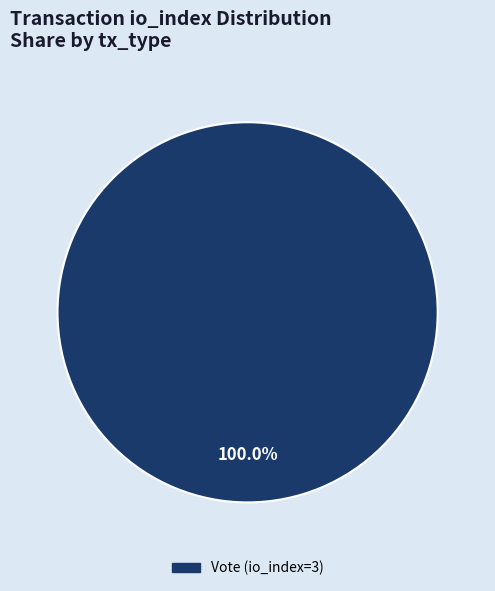

Does any single category account for the majority?

Yes